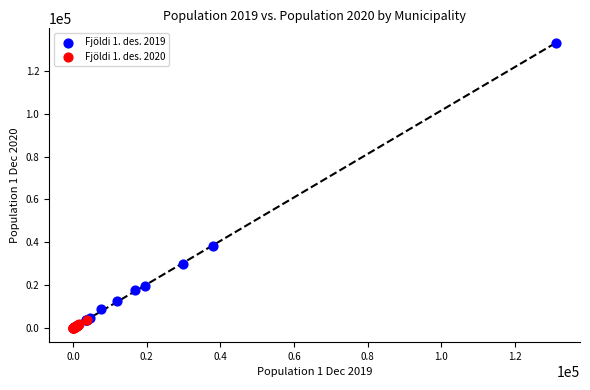

What are all the series names shown in the legend?

Fjöldi 1. des. 2019, Fjöldi 1. des. 2020